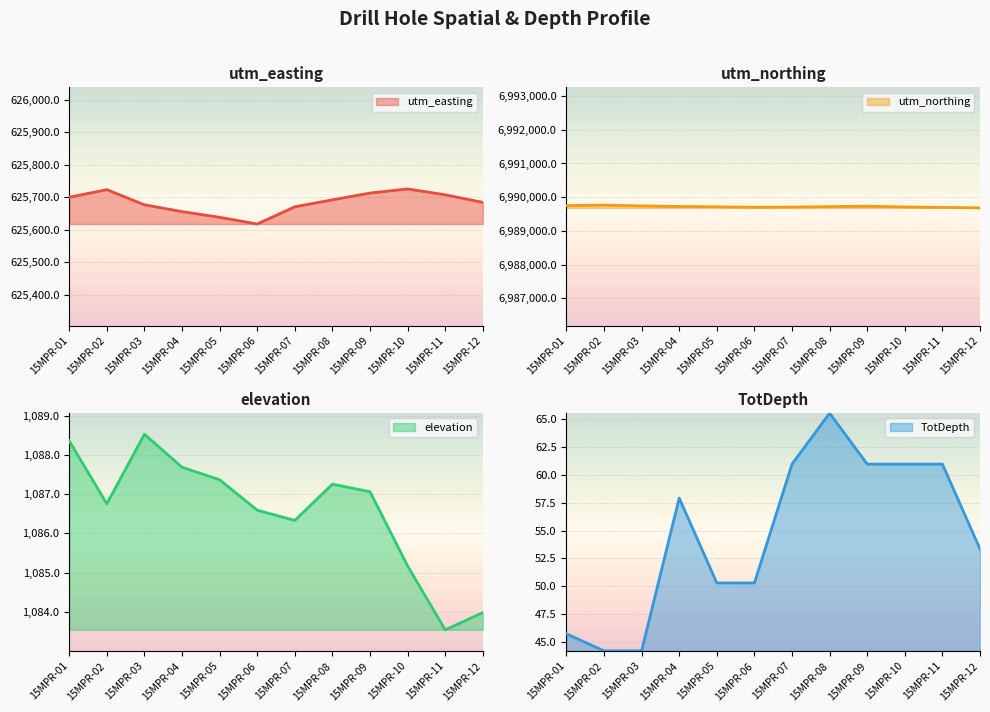

What is the lowest value of the utm_easting series?

625617.7